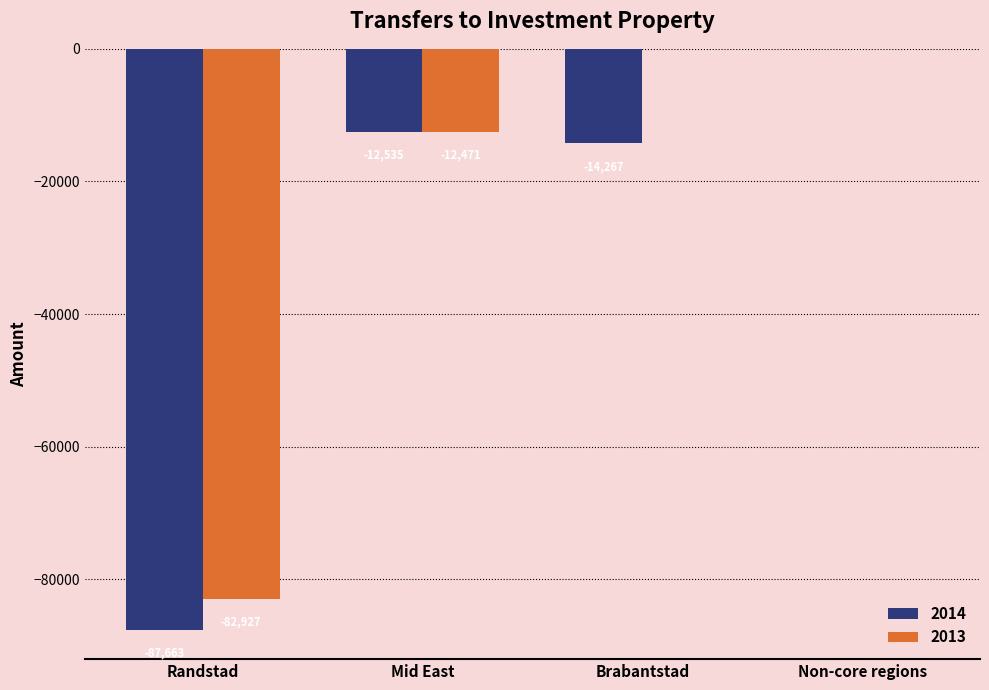

What is the difference between the 2013 values at Brabantstad and Mid East?

12471.0